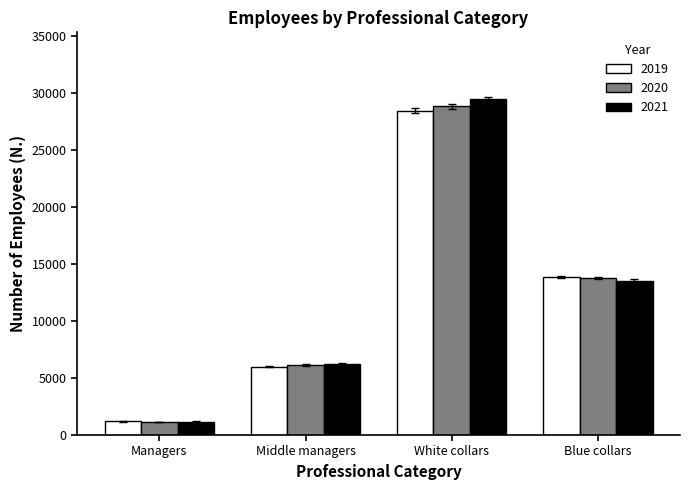

Rank the categories by 2019 value from highest to lowest.

White collars, Blue collars, Middle managers, Managers